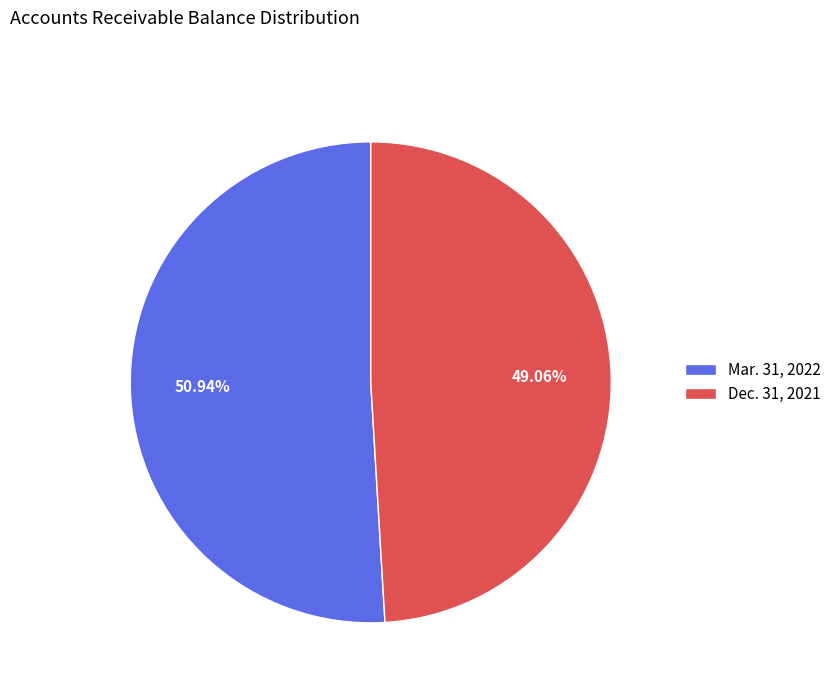

Is it true that Dec. 31, 2021 is 49% of the pie?

True